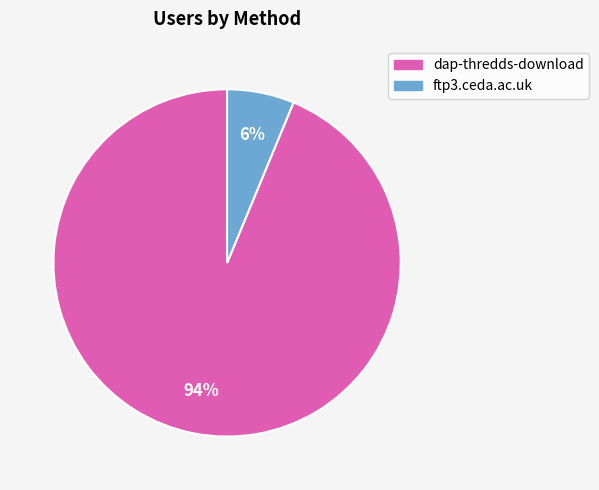

What is the smallest slice in the pie chart?

ftp3.ceda.ac.uk